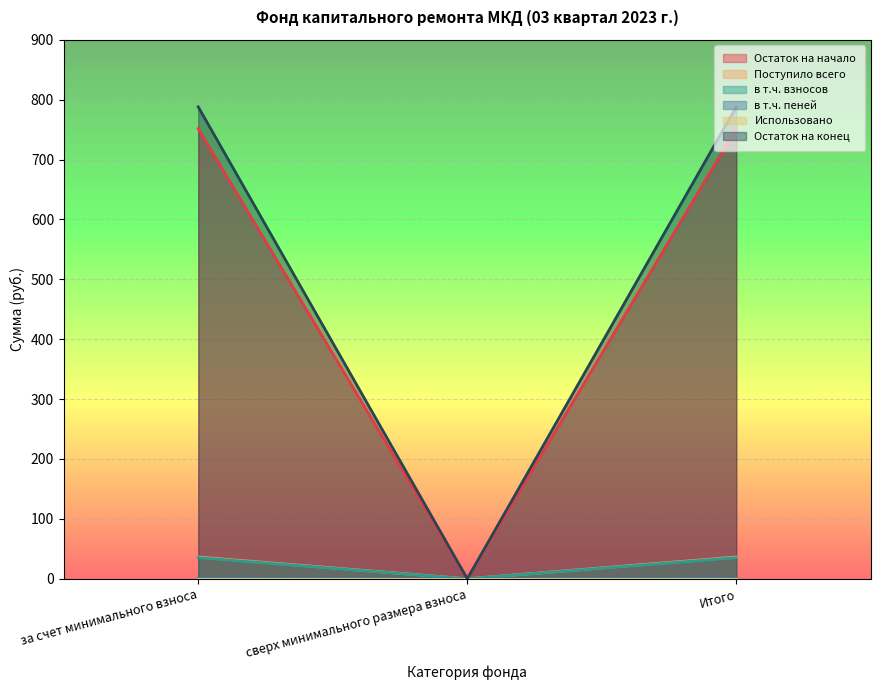

Reading left to right, transcribe all the data shown in this chart.

Остаток на начало: за счет минимального взноса=751.6	сверх минимального размера взноса=0.0	Итого=751.6
Поступило всего: за счет минимального взноса=35.3	сверх минимального размера взноса=0.0	Итого=35.3
в т.ч. взносов: за счет минимального взноса=36.3	сверх минимального размера взноса=0.0	Итого=36.3
в т.ч. пеней: за счет минимального взноса=1.0	сверх минимального размера взноса=0.0	Итого=1.0
Остаток на конец: за счет минимального взноса=787.9	сверх минимального размера взноса=0.0	Итого=787.9